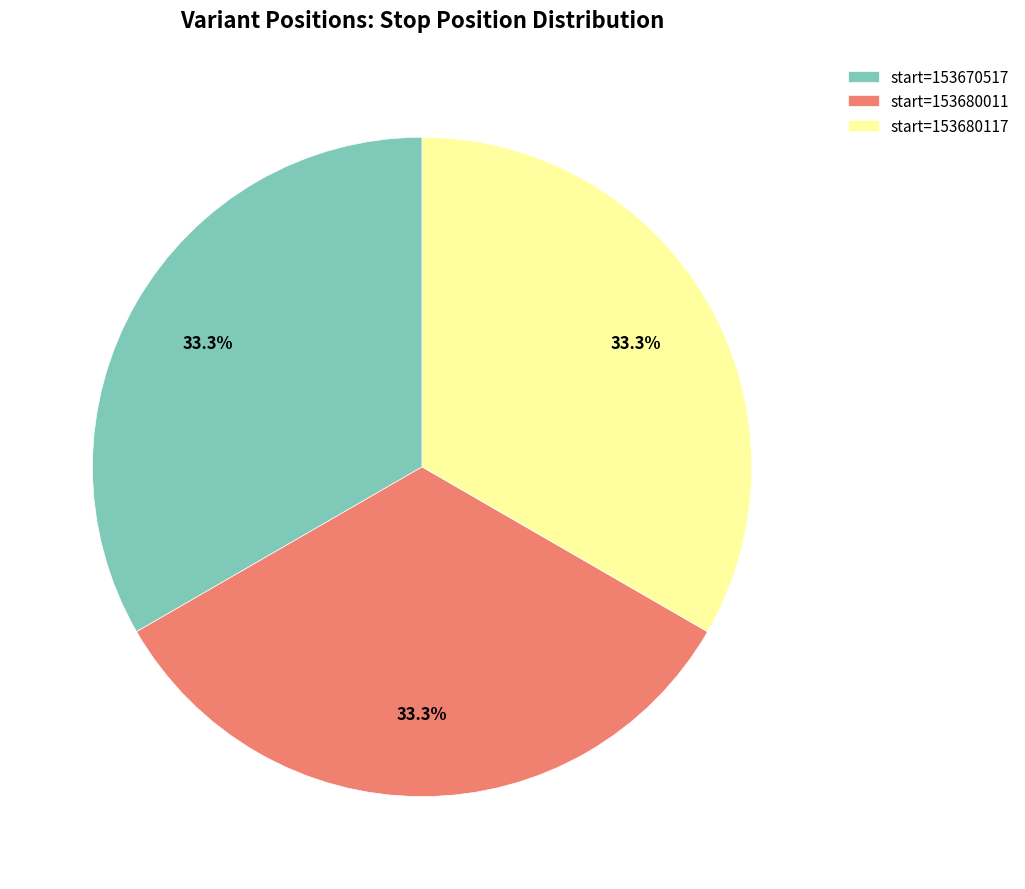

What percentage is NOT represented by start=153680011?

66.7%